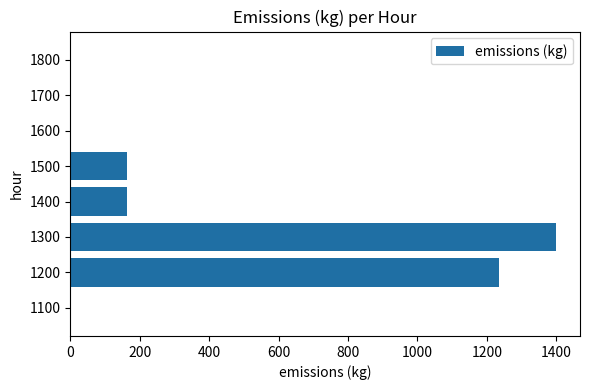

Is it true that the value at 1200 is 0.1?

False